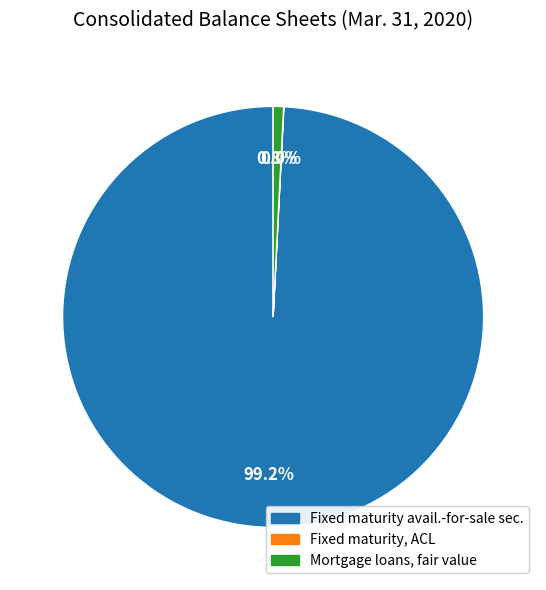

Is there a majority slice in this chart?

Yes